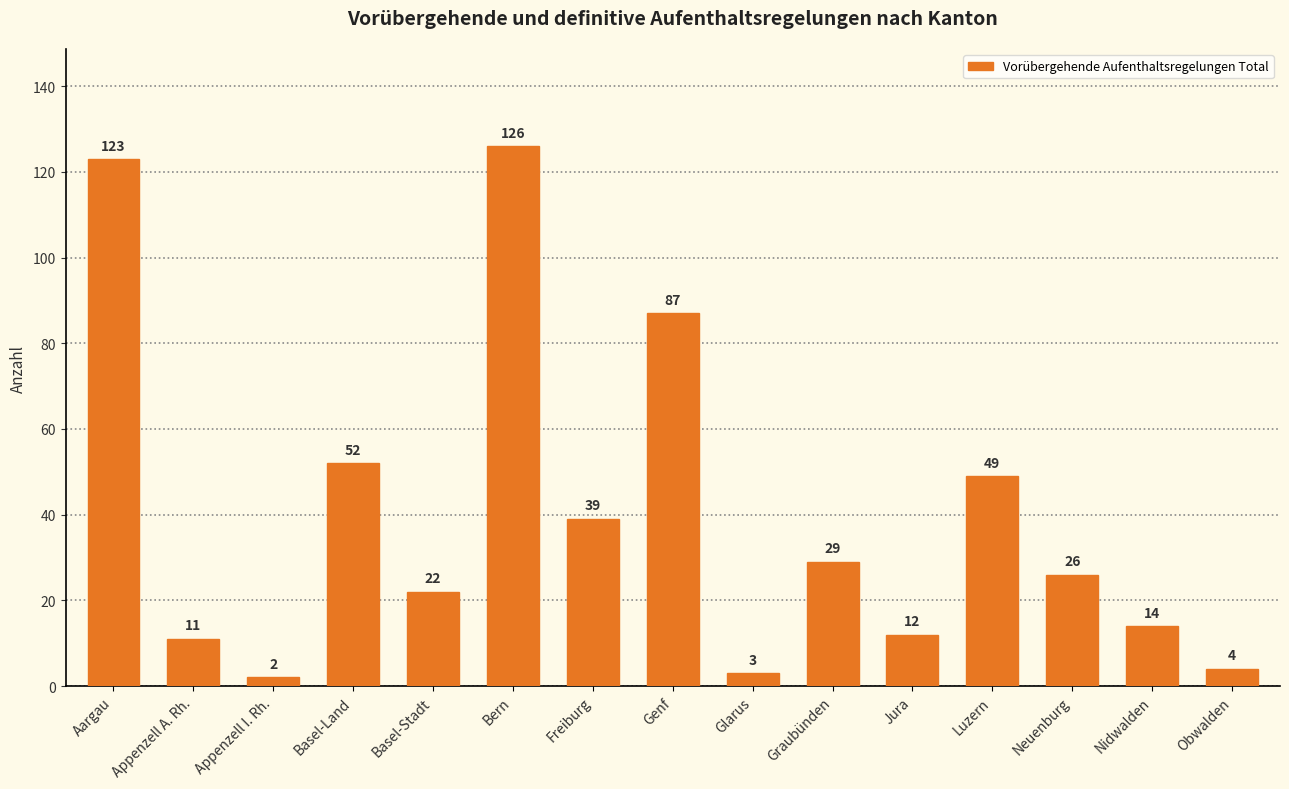

What is the label of the 5th bar from the right?

Jura